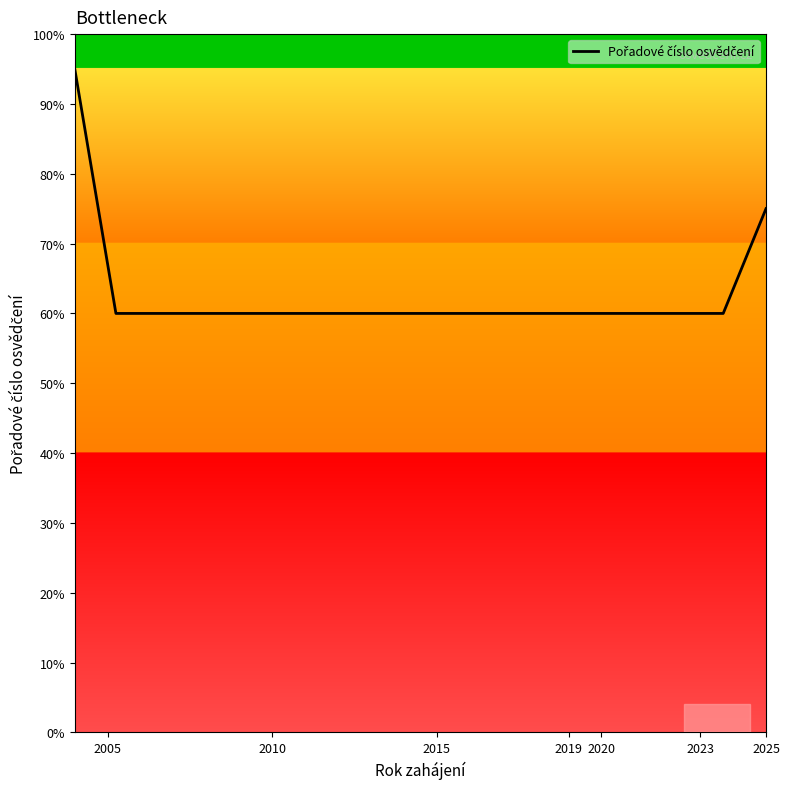

Which label corresponds to the smallest value in the chart?

2010